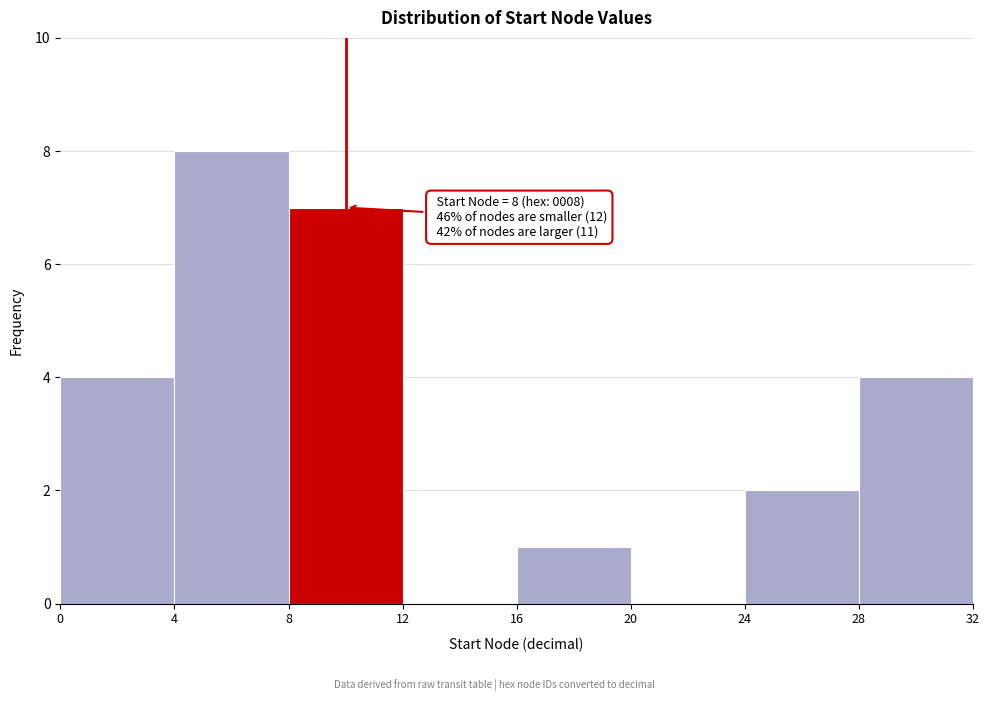

Over which range of the x-axis is the bar tallest?

4 to 8